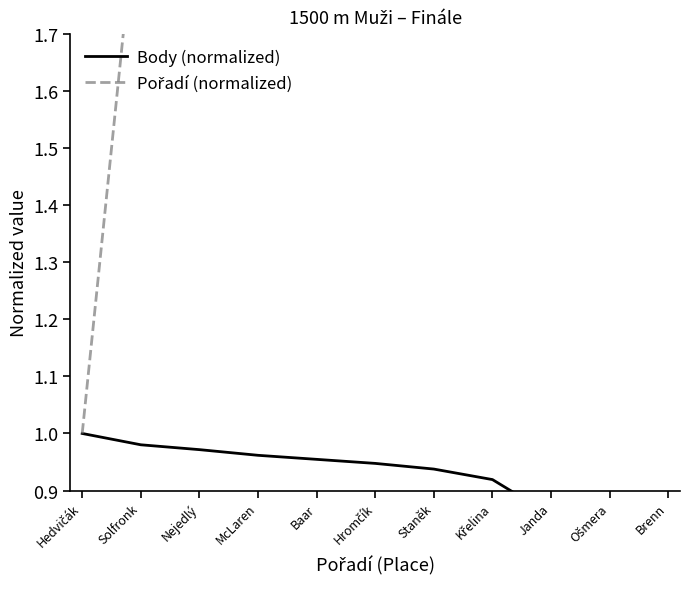

True or false: Body (normalized) and Pořadí (normalized) intersect in this chart.

False